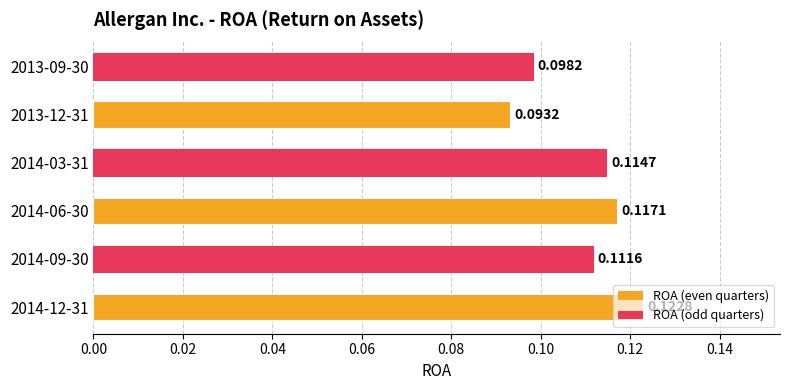

Between 2013-09-30 and 2013-12-31, which is larger?

2013-09-30